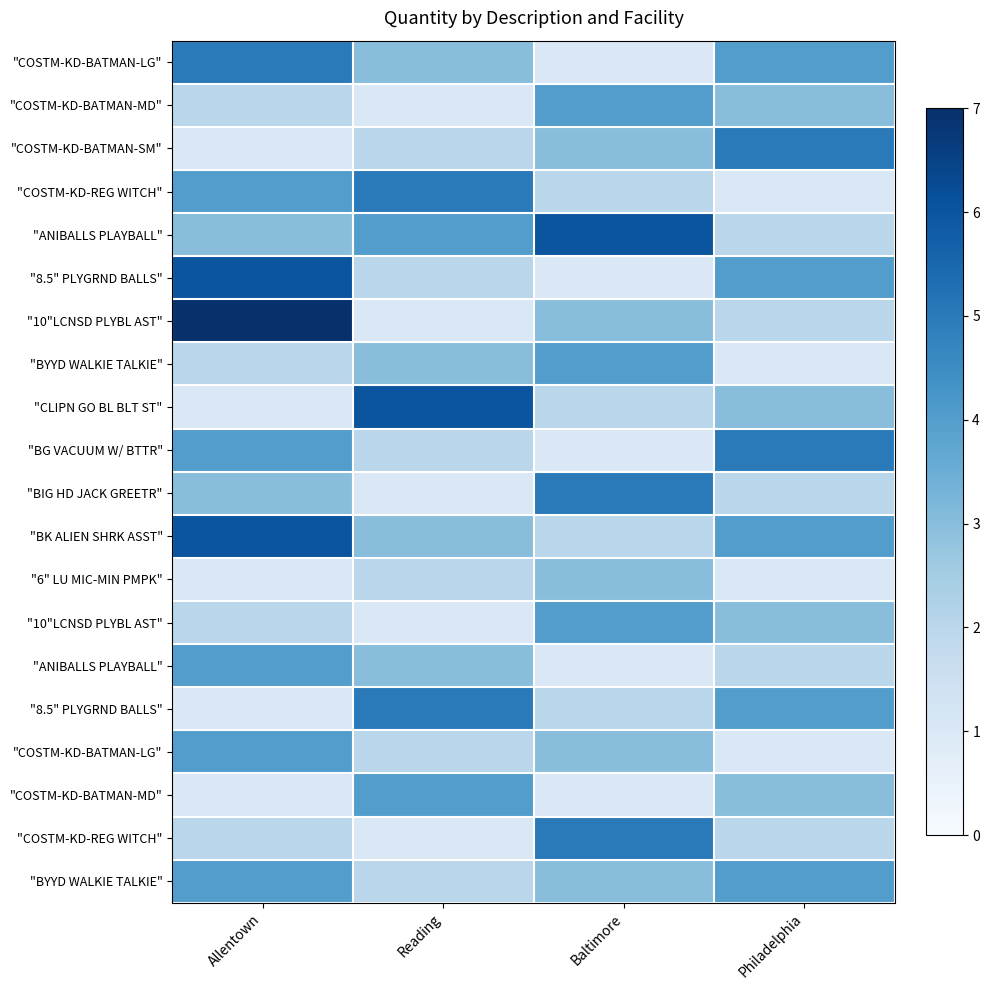

What is the total value across all series at Allentown?

63